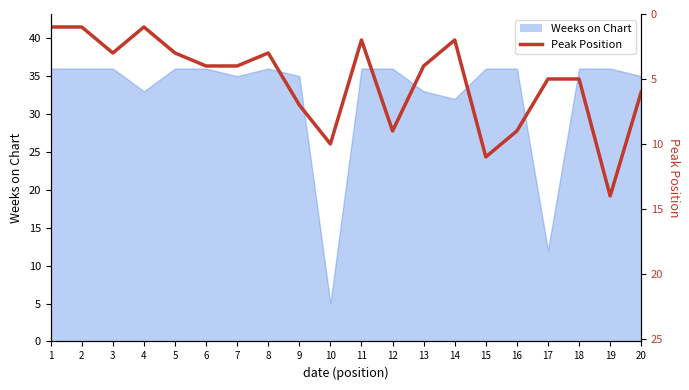

The chart shows a value of 5 at 18. True or false?

True